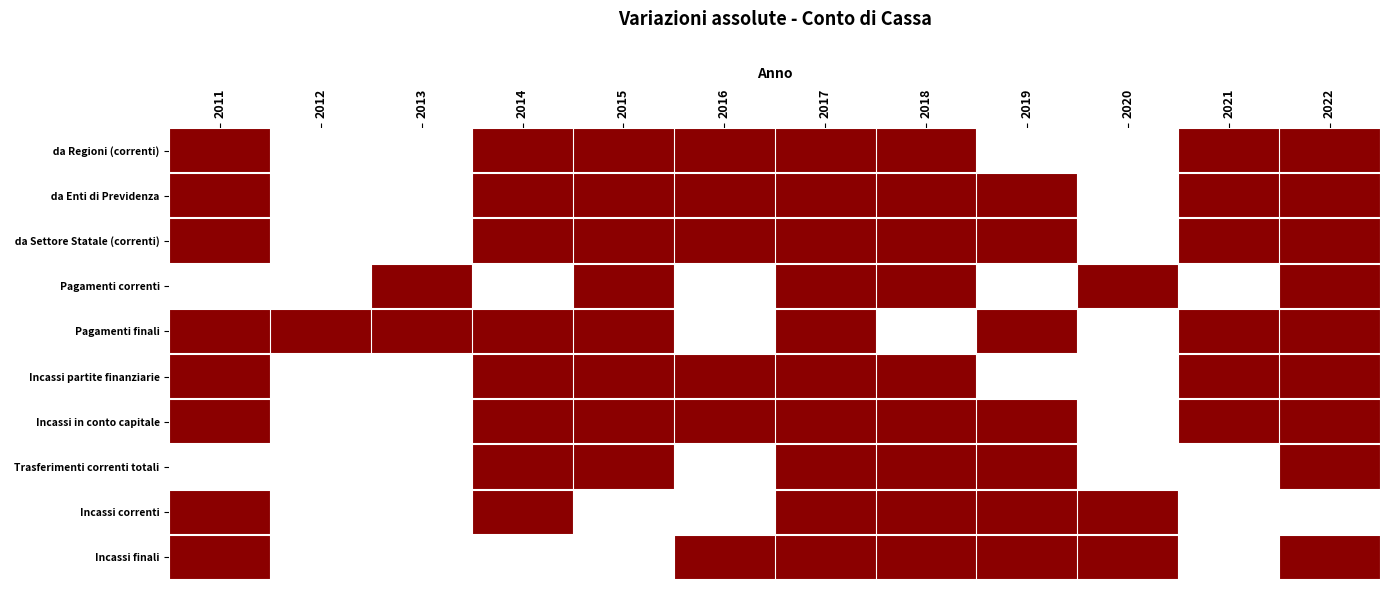

At how many categories does at least one series exceed 0?

12